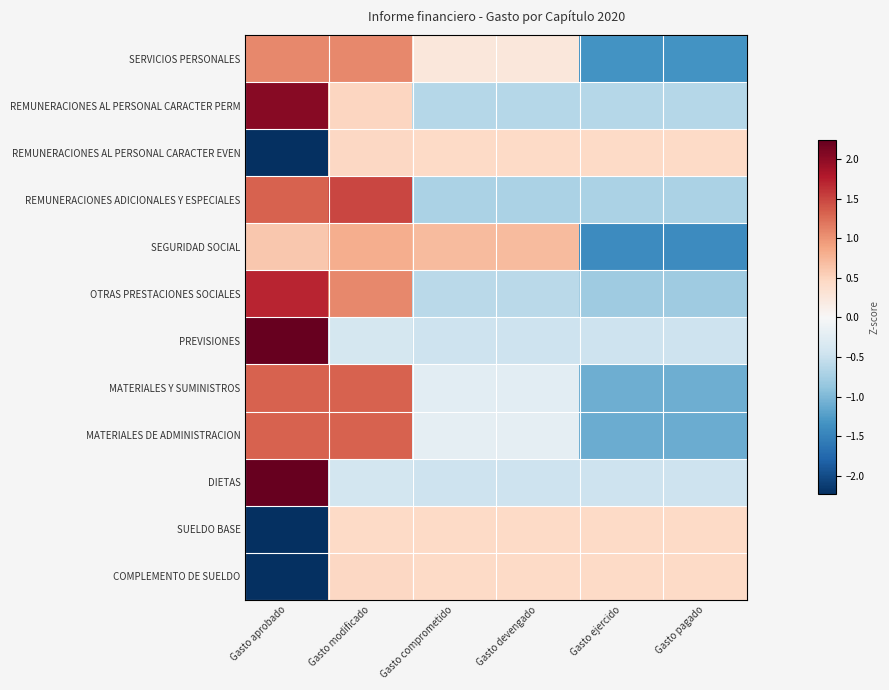

At which category is the sum across all series the highest?

Gasto modificado